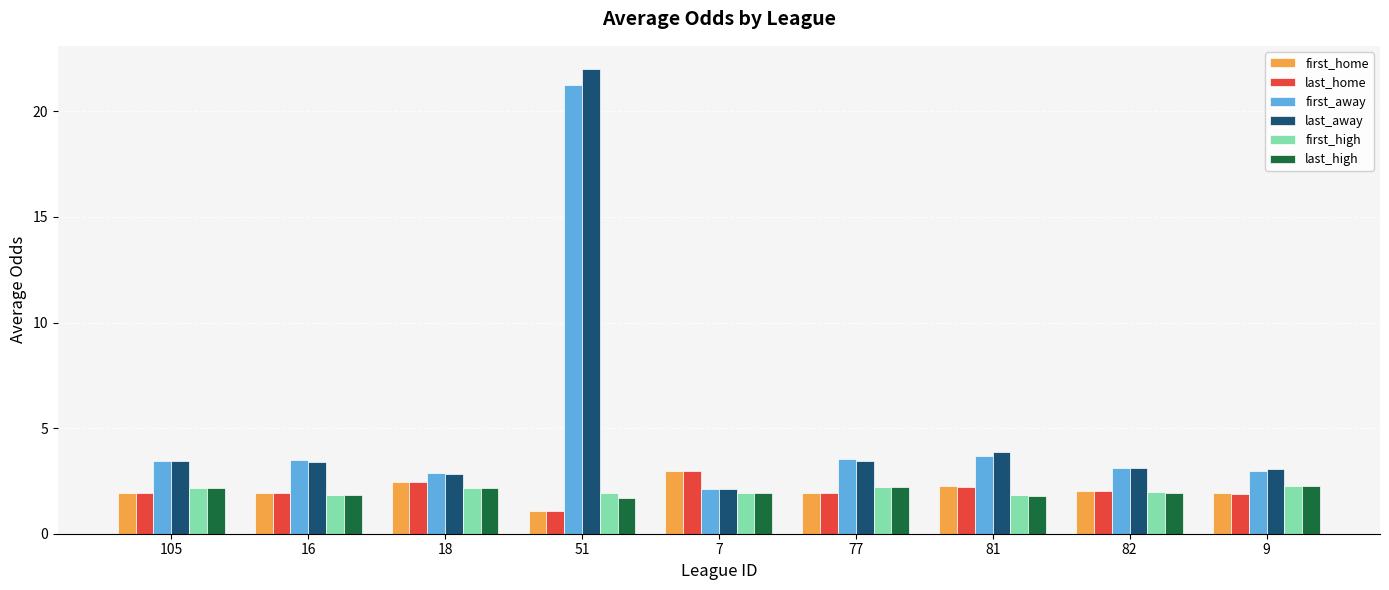

How many bars are there in total?

54